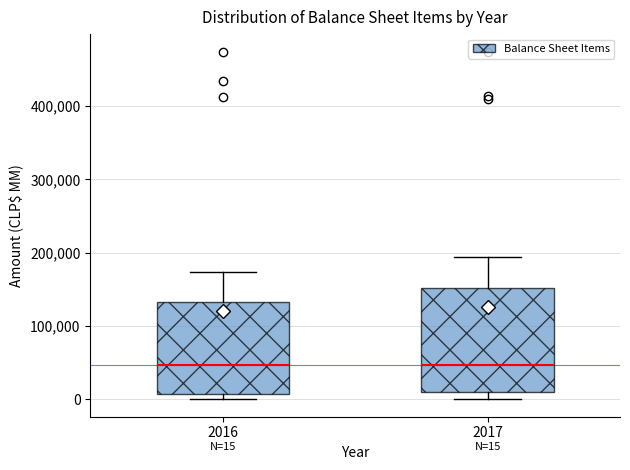

Which box is the tallest, from its lower edge to its upper edge?

2017